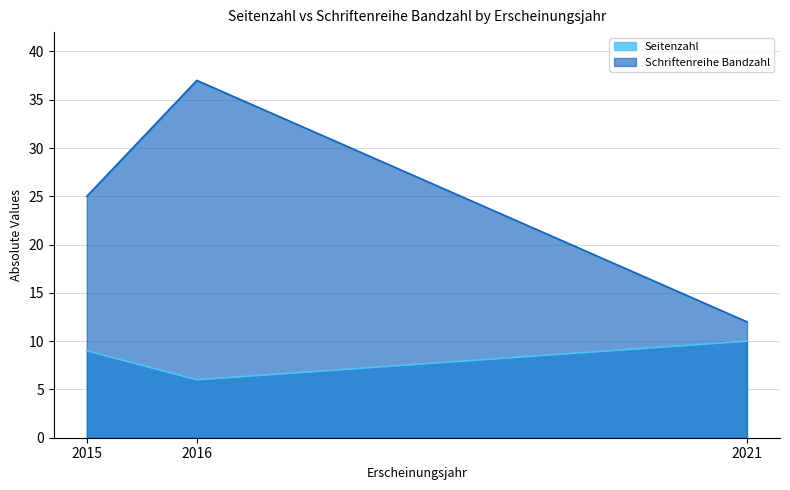

Reading left to right, list all the values displayed in this chart.

Seitenzahl: 2015=9	2016=6	2021=10
Schriftenreihe Bandzahl: 2015=25	2016=37	2021=12